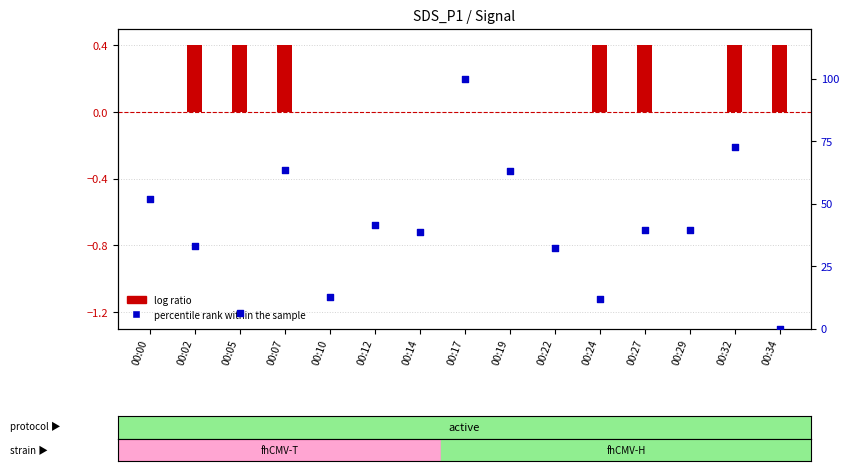

What is the total value across all series at 00:17?

100.0